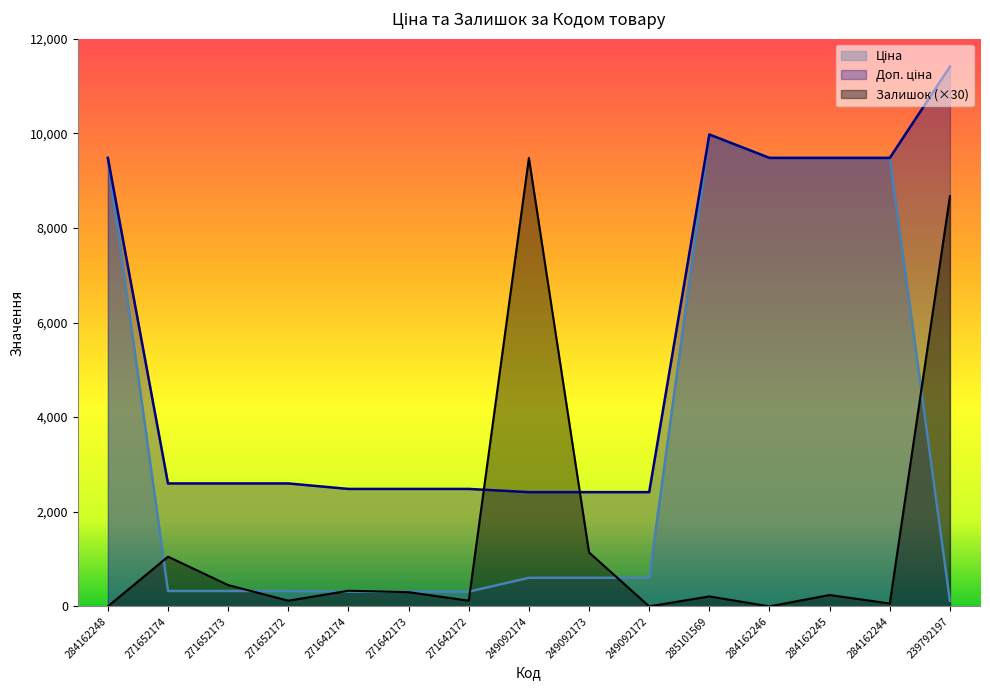

How many data points does each series have?

15